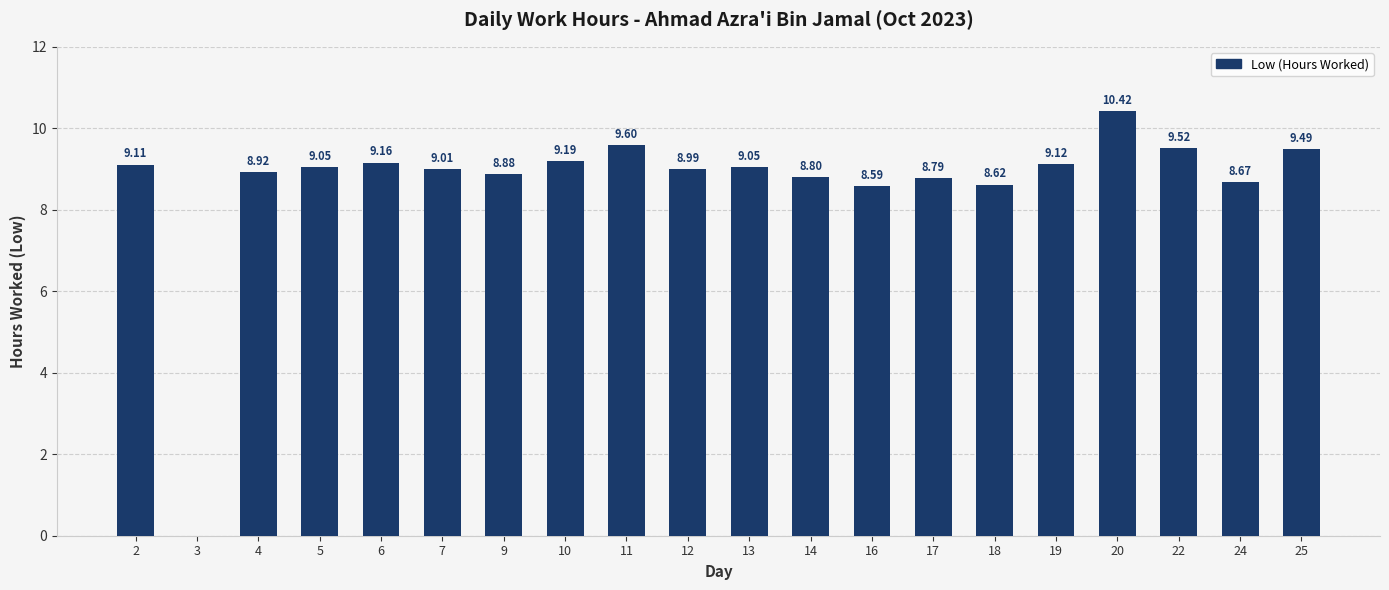

Which has a higher value, 19 or 13?

19